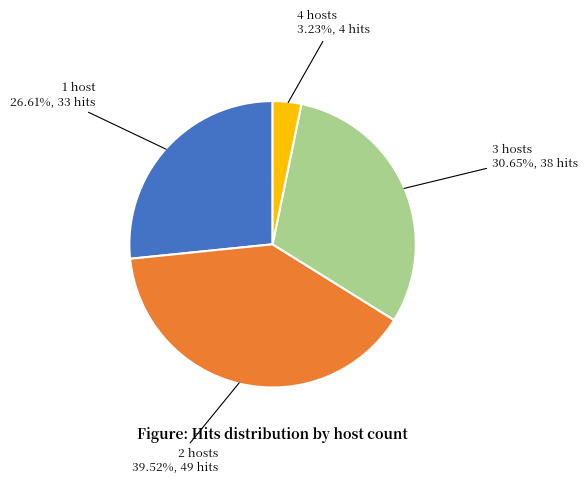

Is there any slice that represents more than half of the pie?

No